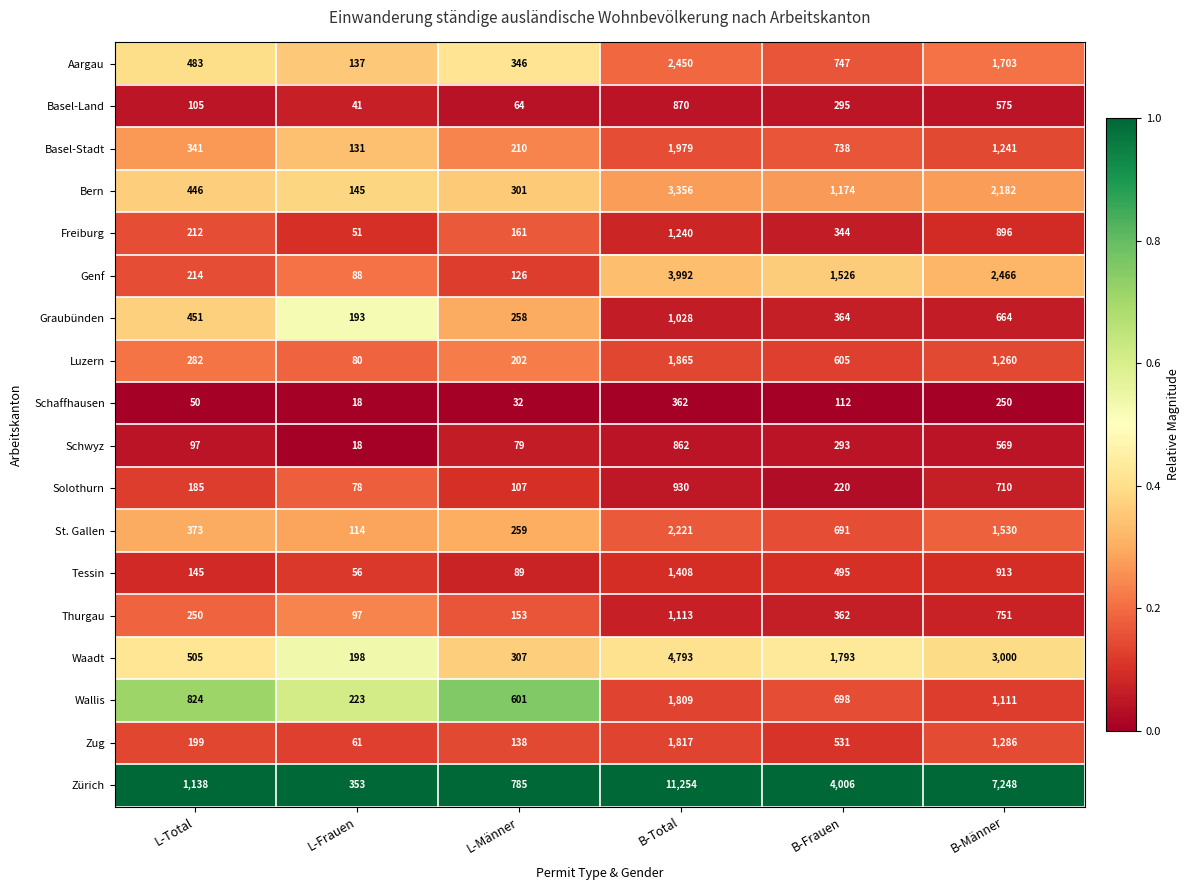

What is the total value across all series at L-Männer?

4218